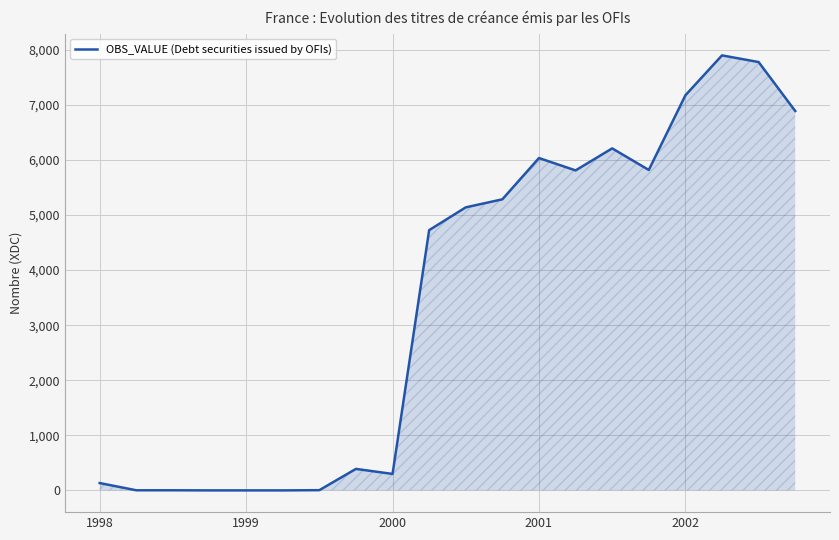

What is the difference between the maximum and minimum values?

7900